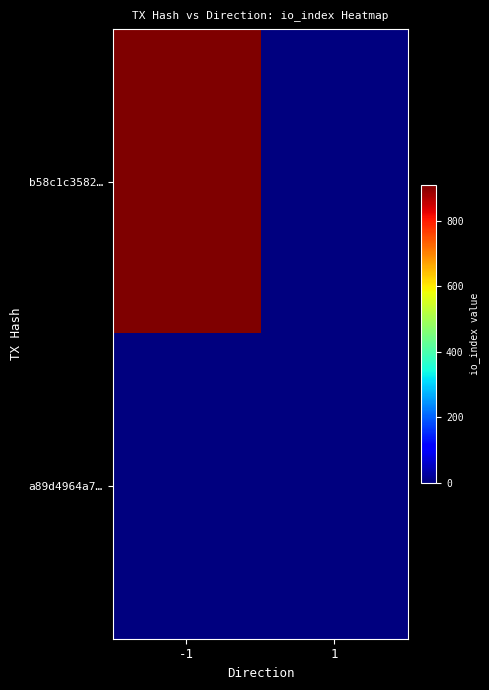

What is the maximum value shown in the chart?

910